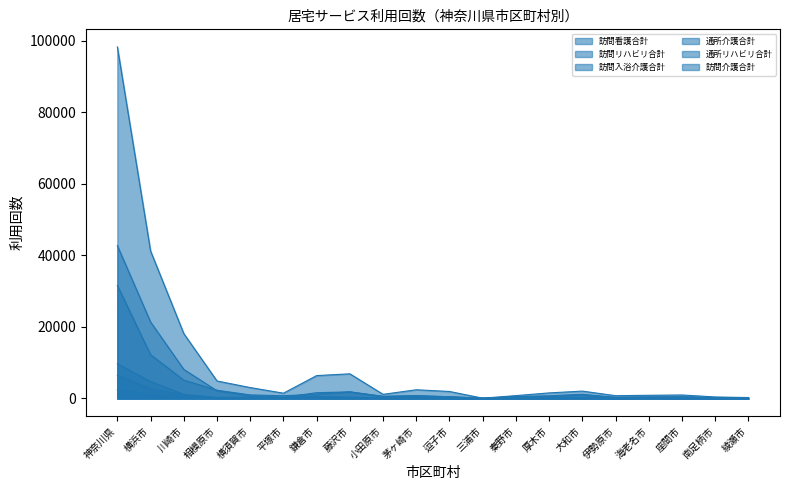

What is the difference between the 訪問介護合計 values at 小田原市 and 大和市?

900